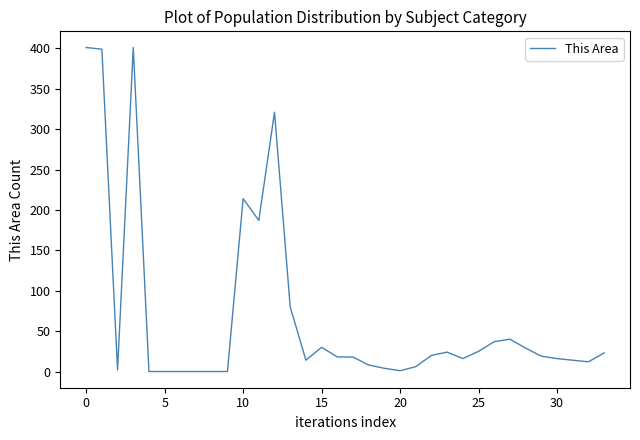

What is the greatest value displayed?

401